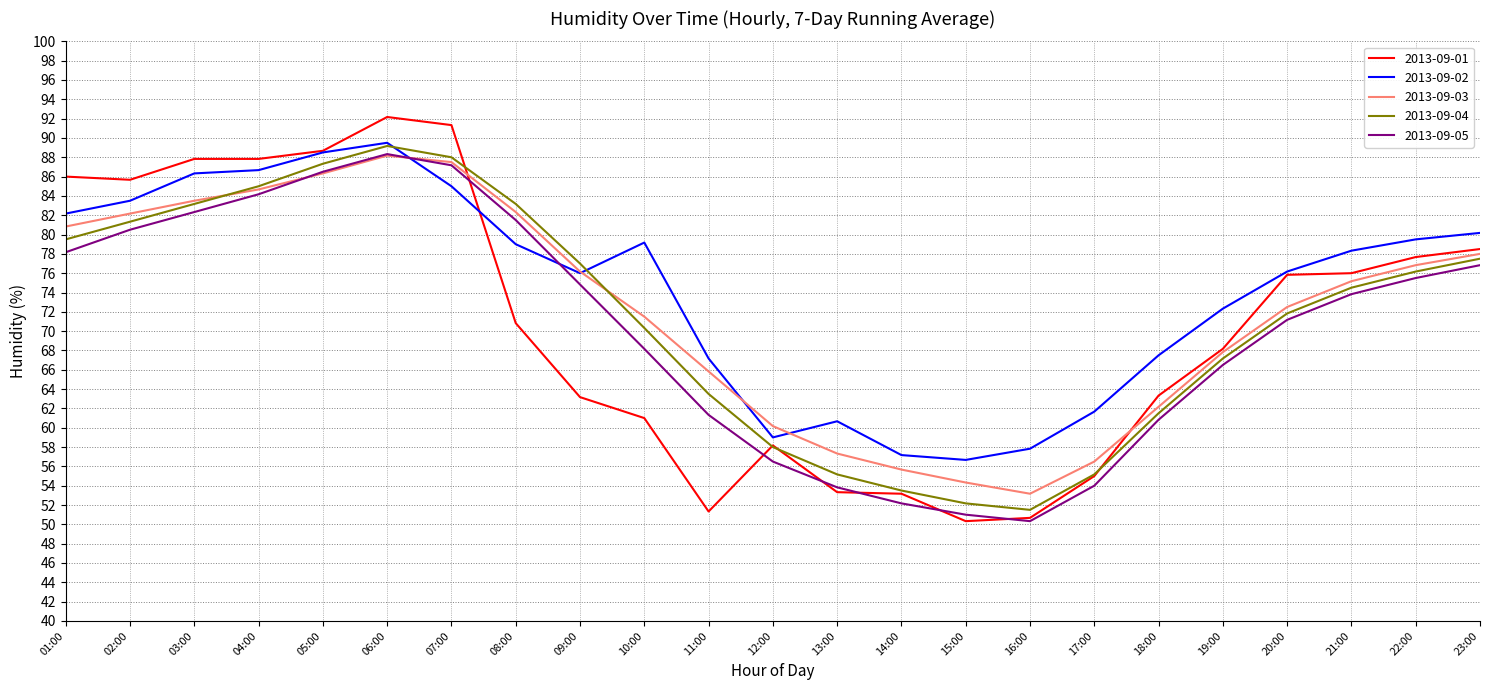

What is the lowest value of the 2013-09-02 series?

56.7